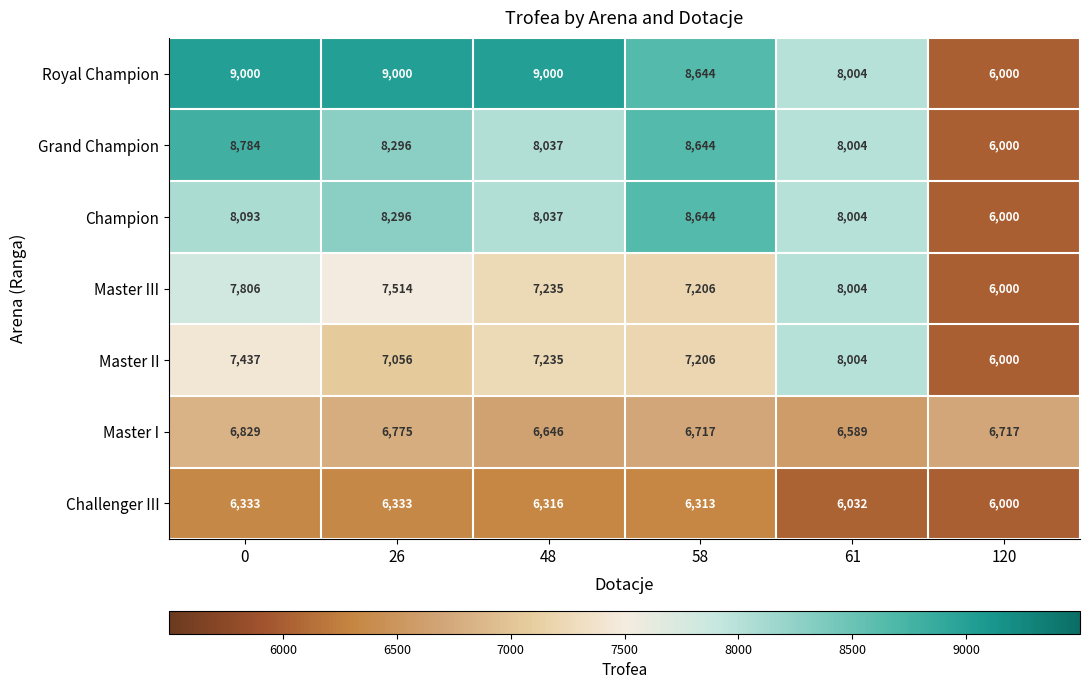

Which series has the widest spread of values?

Royal Champion